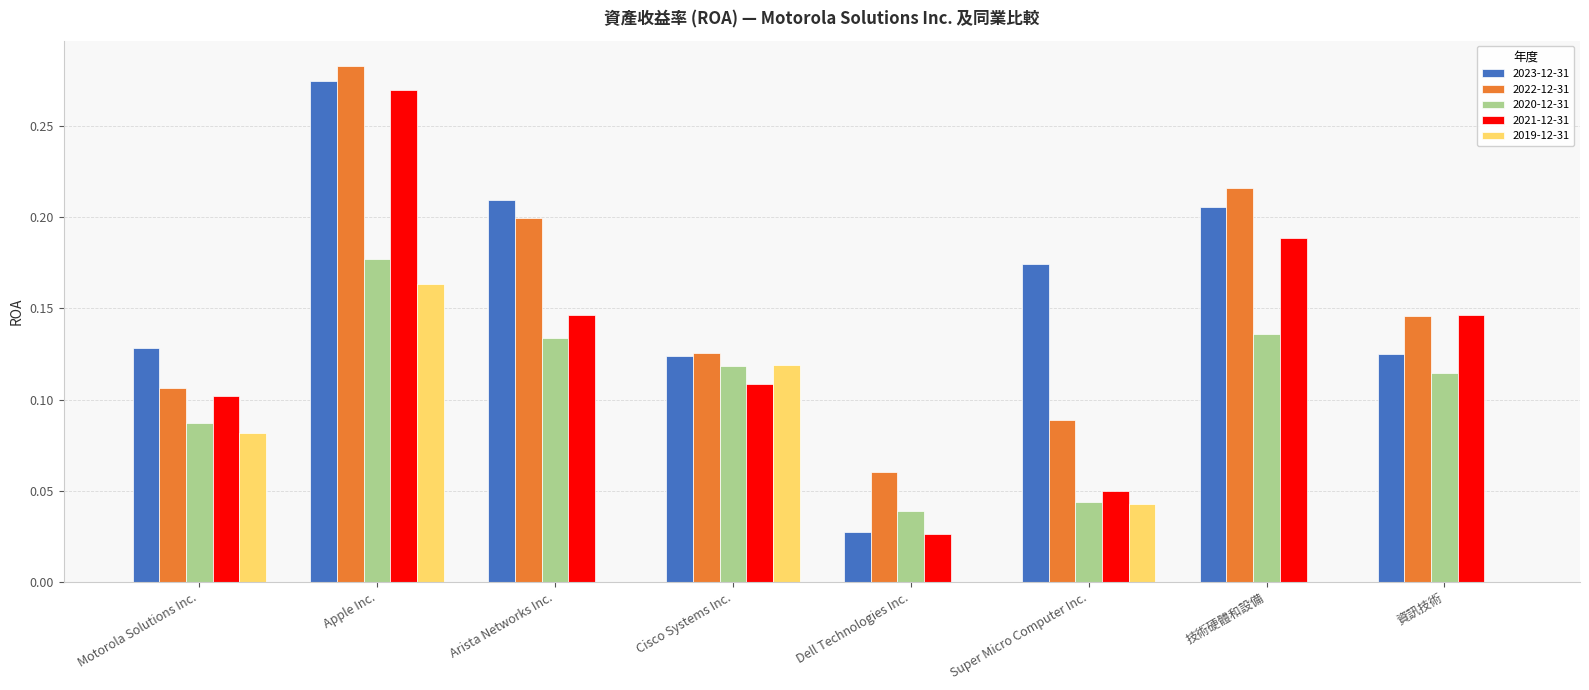

The value of 2020-12-31 at Arista Networks Inc. is 0.1. True or false?

True